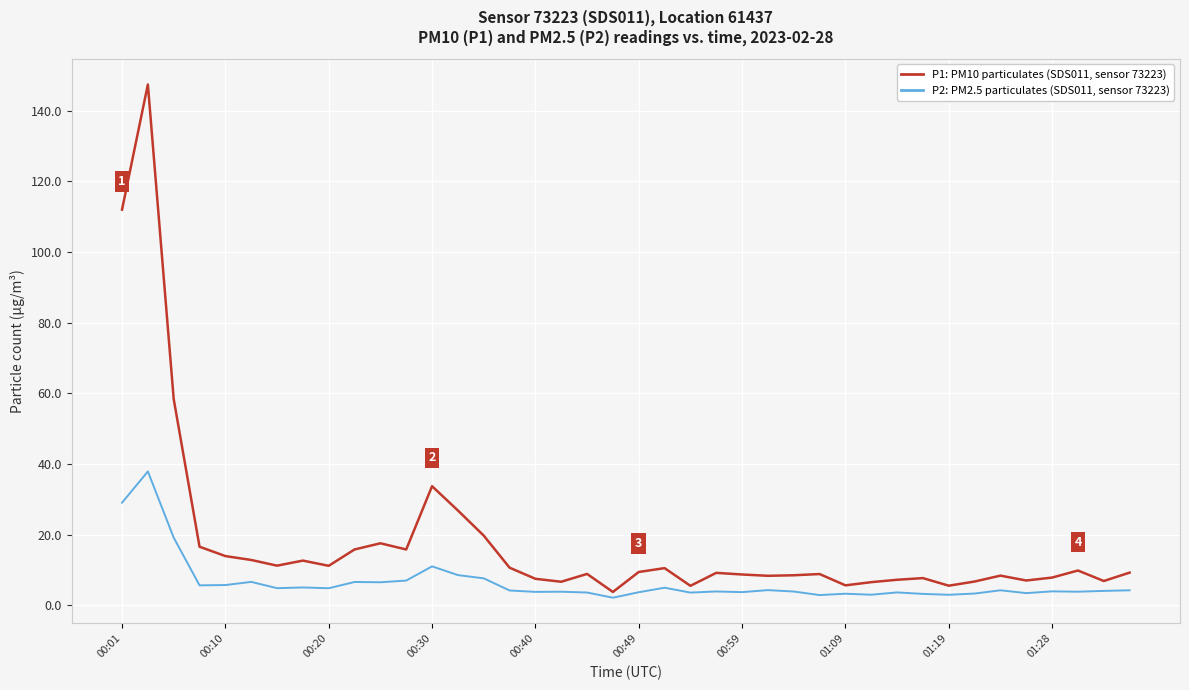

What is the greatest value displayed?

147.4